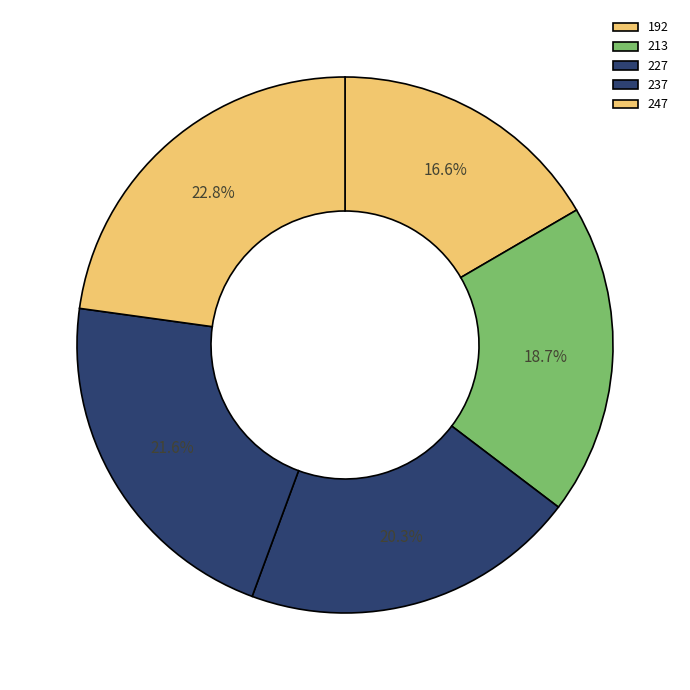

Is it true that 227 is 20% of the pie?

True